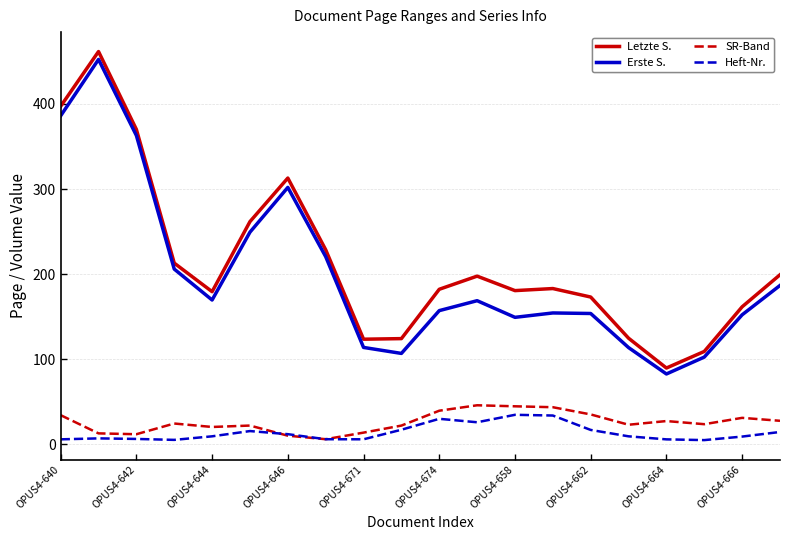

What is the maximum value shown in the chart?

461.6